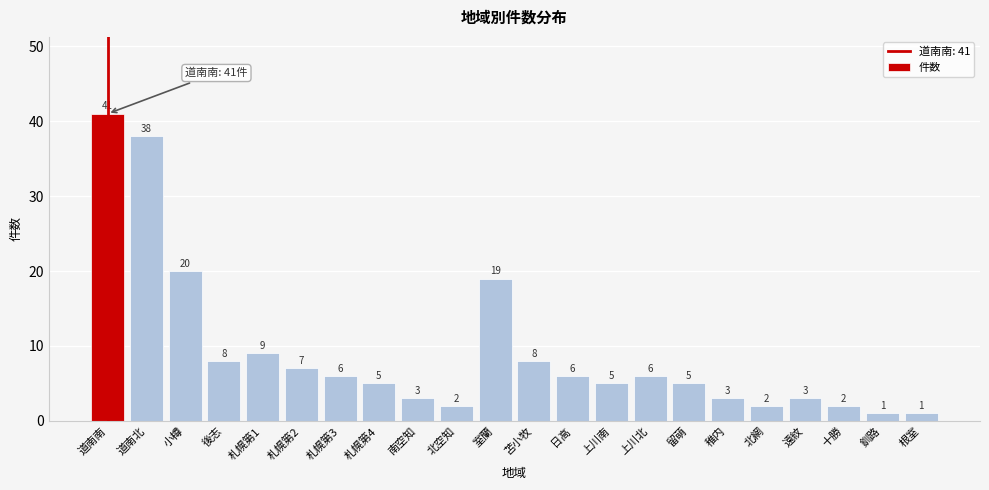

Reading left to right, transcribe all the data shown in this chart.

道南南=41	道南北=38	小樽=20	後志=8	札幌第1=9	札幌第2=7	札幌第3=6	札幌第4=5	南空知=3	北空知=2	室蘭=19	苫小牧=8	日高=6	上川南=5	上川北=6	留萌=5	稚内=3	北網=2	遠紋=3	十勝=2	釧路=1	根室=1